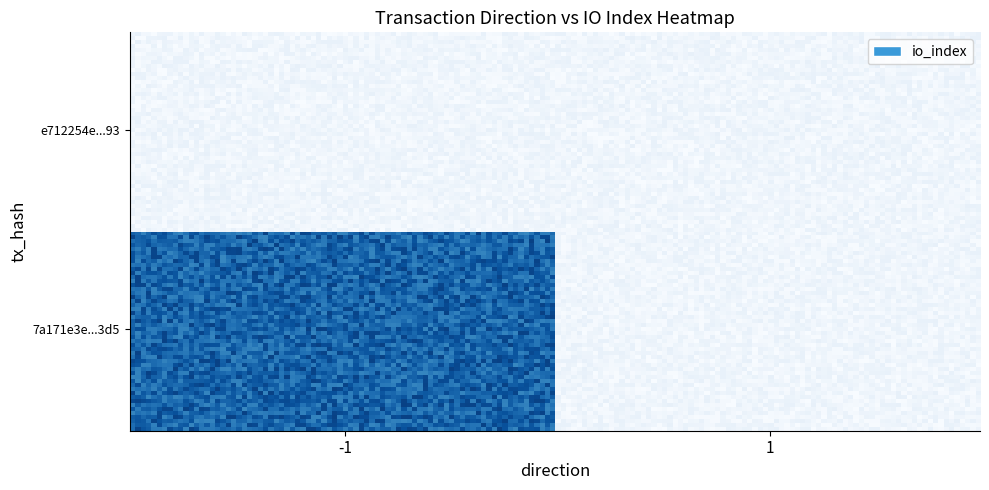

Reading left to right, what are all the values shown in this chart?

7a171e3e3870a3385dce131b32cdbc7a8abf3d5: -1=1	1=0
e712254e556904e332d49852f2dfa0aad724e93: -1=0	1=0